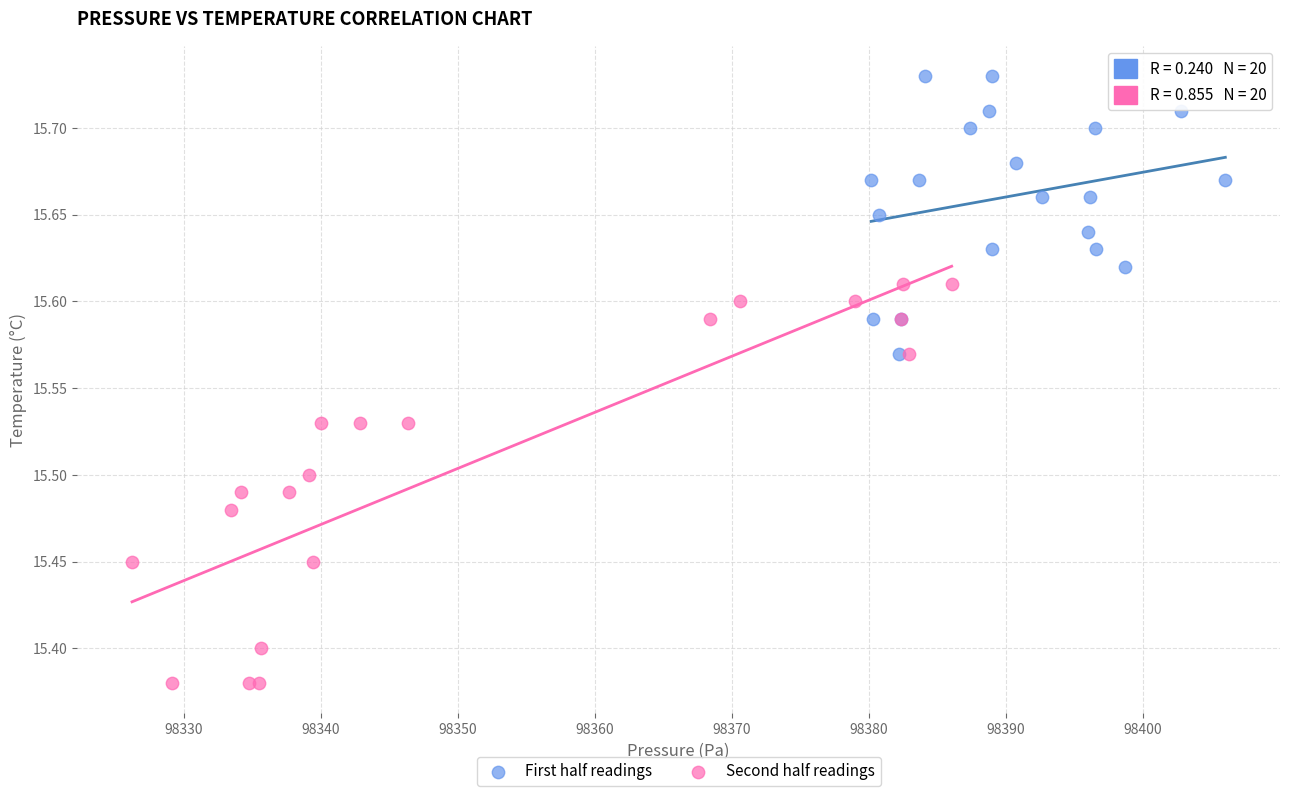

Which series reaches the minimum Y coordinate?

Second half readings